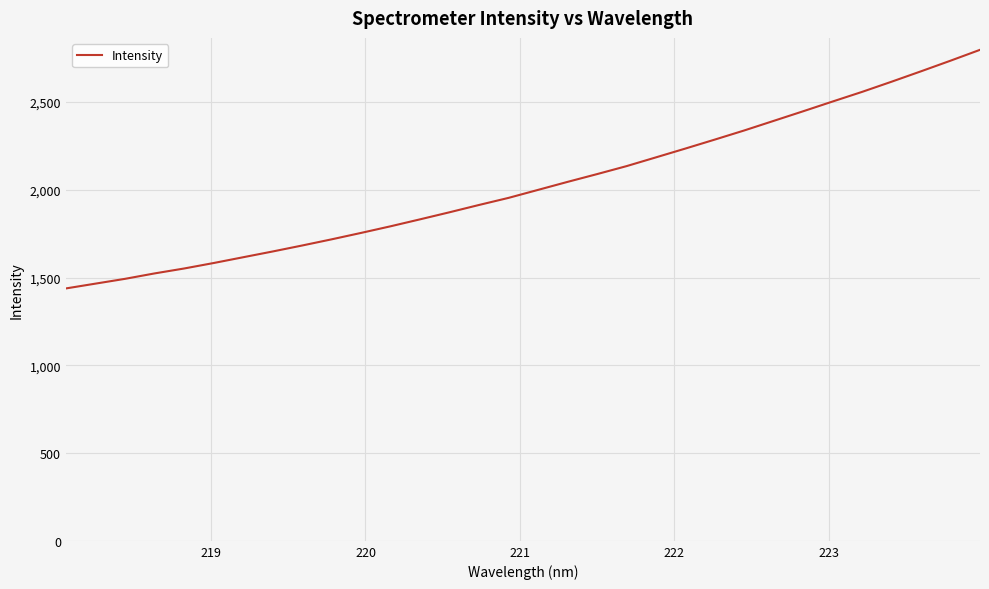

What is the difference between the maximum and minimum values?

1359.5